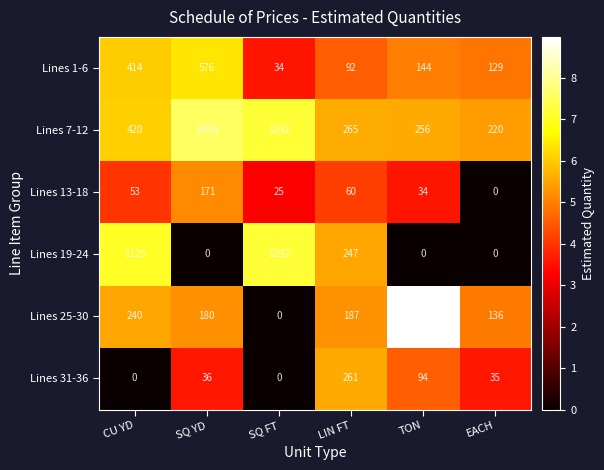

At how many categories does at least one series exceed 6?

6